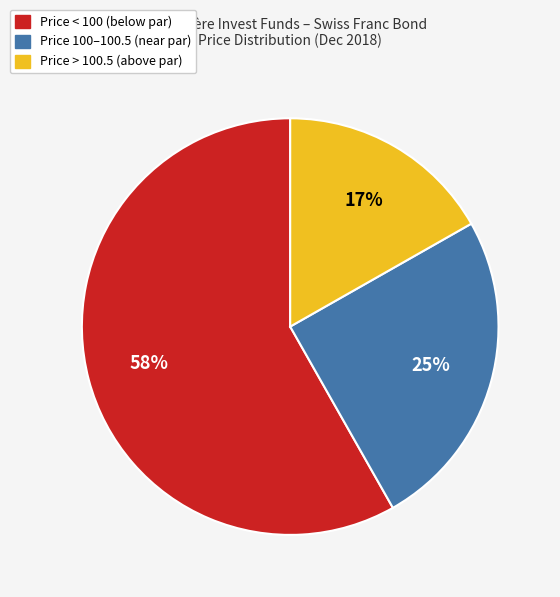

Rank the categories by value from lowest to highest.

Price > 100.5 (above par), Price 100–100.5 (near par), Price < 100 (below par)